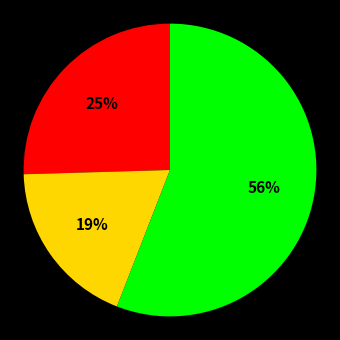

To the nearest percent, what is the difference between the largest and smallest slice percentages?

37%